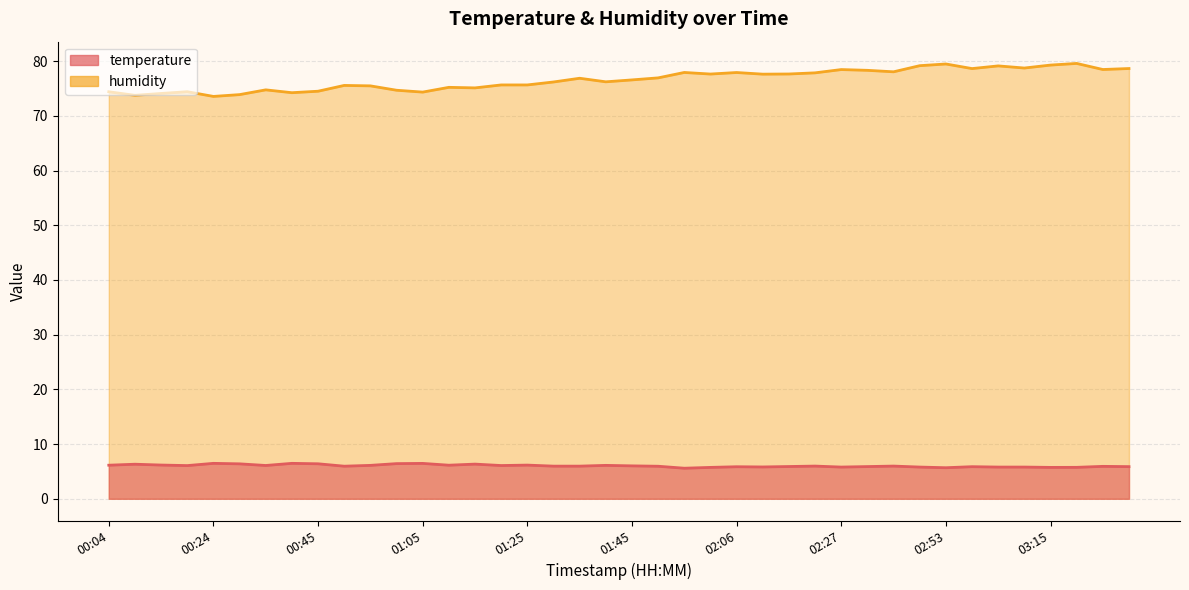

At which label does temperature reach its peak?

00:24